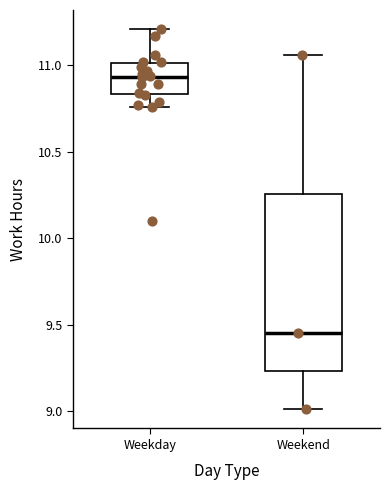

Reading left to right, read every box against the y-axis: the position of its median line, the range the box covers, and the ends of its whiskers. The values are not printed on the chart, so give them approximately, as read against the axis.

Weekday: median 10.95, box 10.85 to 11.00, whiskers 10.75 to 11.20
Weekend: median 9.45, box 9.25 to 10.25, whiskers 9.00 to 11.05